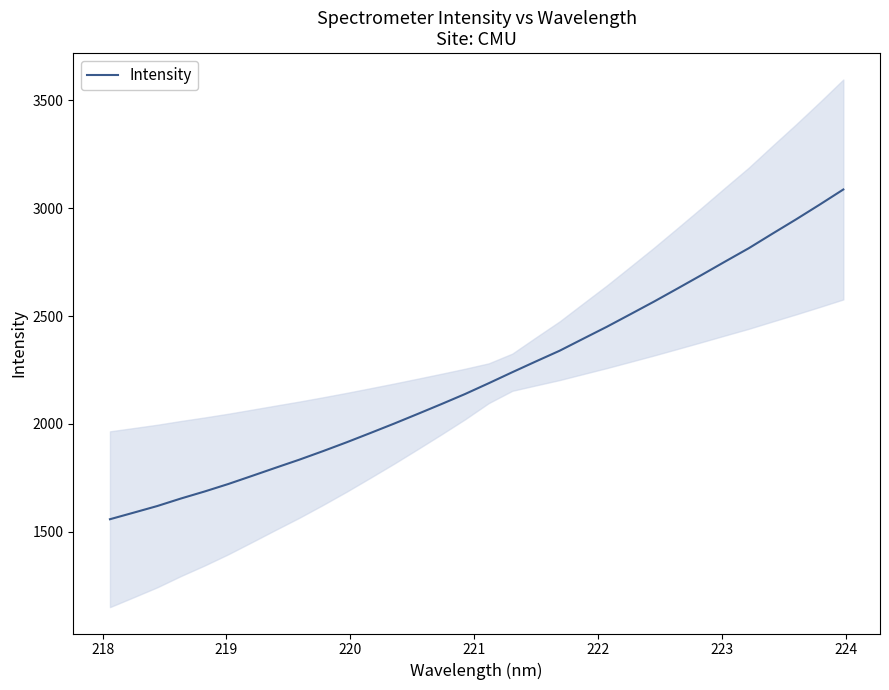

What is the difference between the second highest and second lowest values?

1429.0